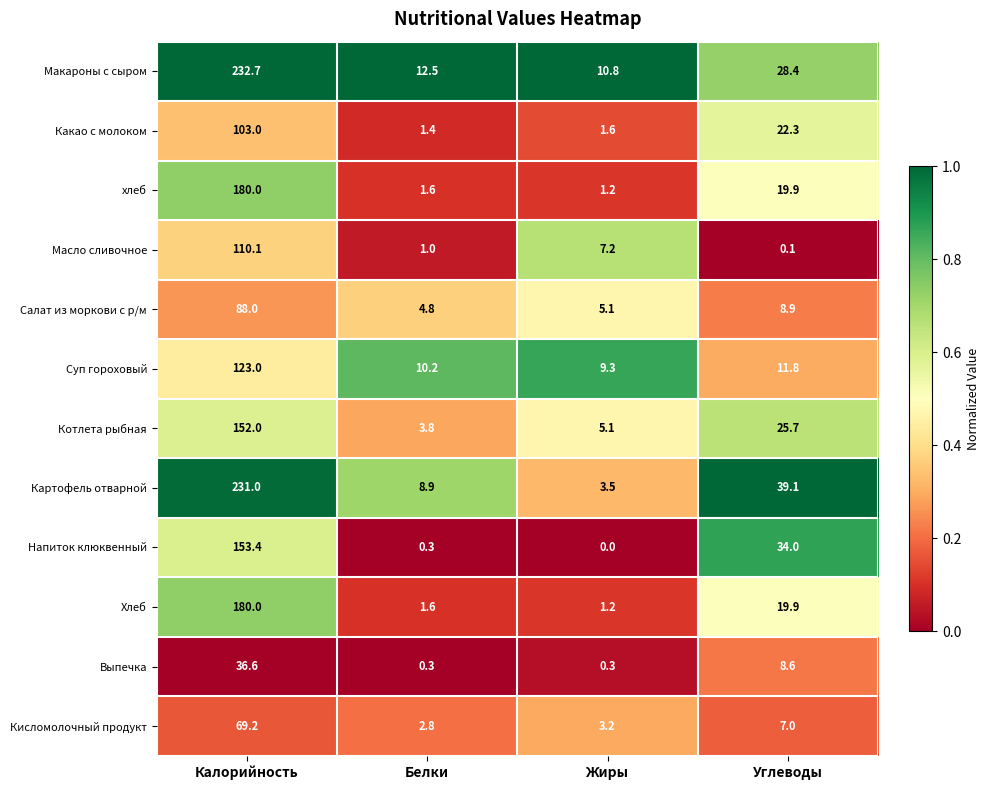

The value of Хлеб at Калорийность is 180.0. True or false?

True